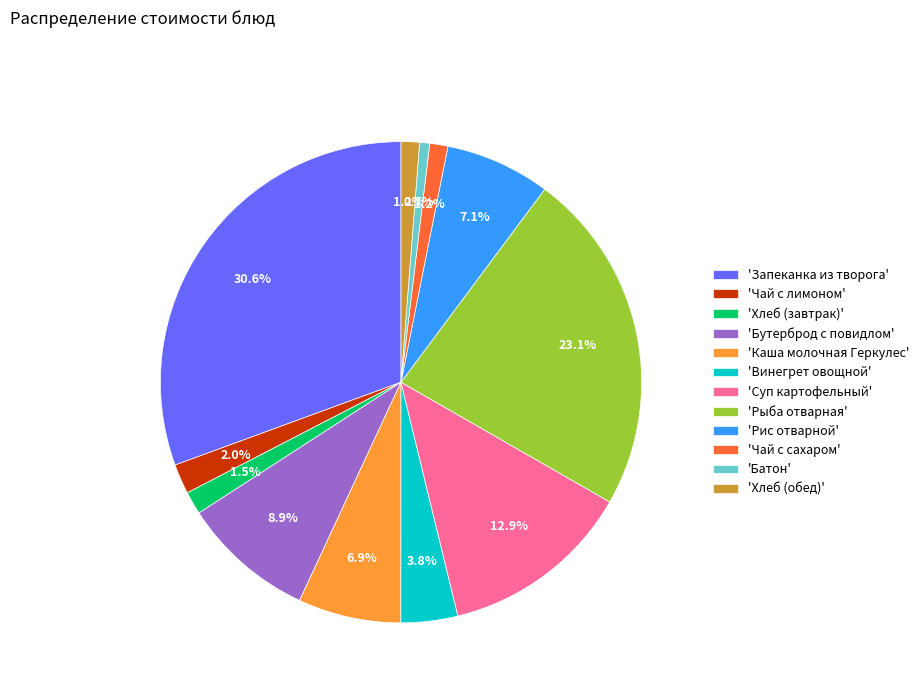

How many slices are in this pie chart?

12